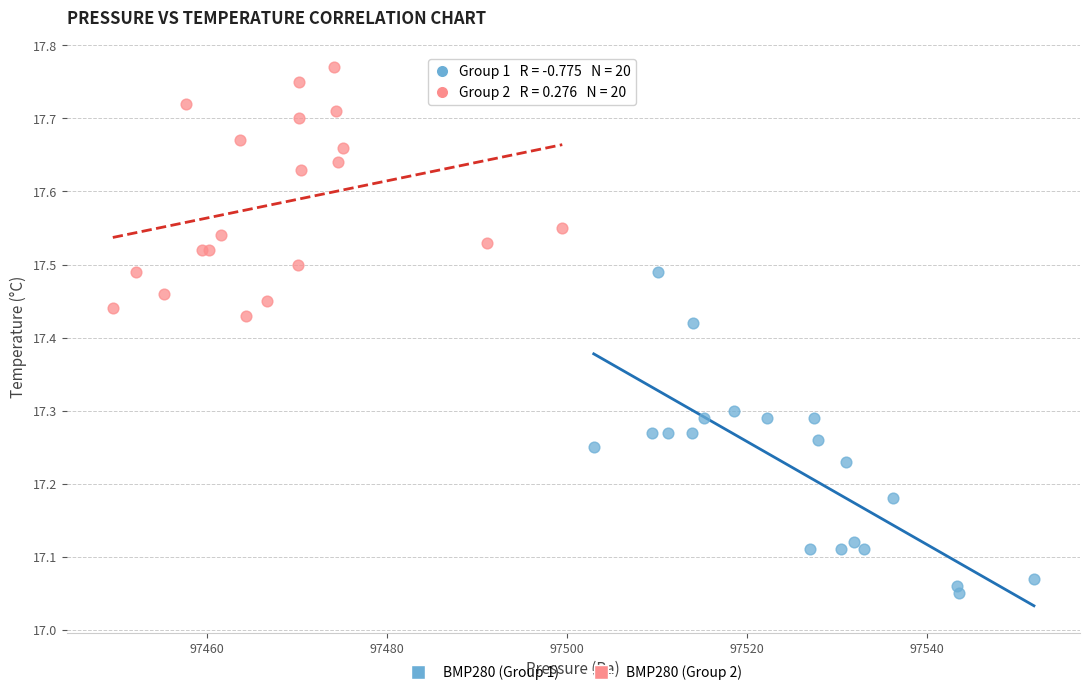

Which series contains the highest Y value?

BMP280 (Group 2)